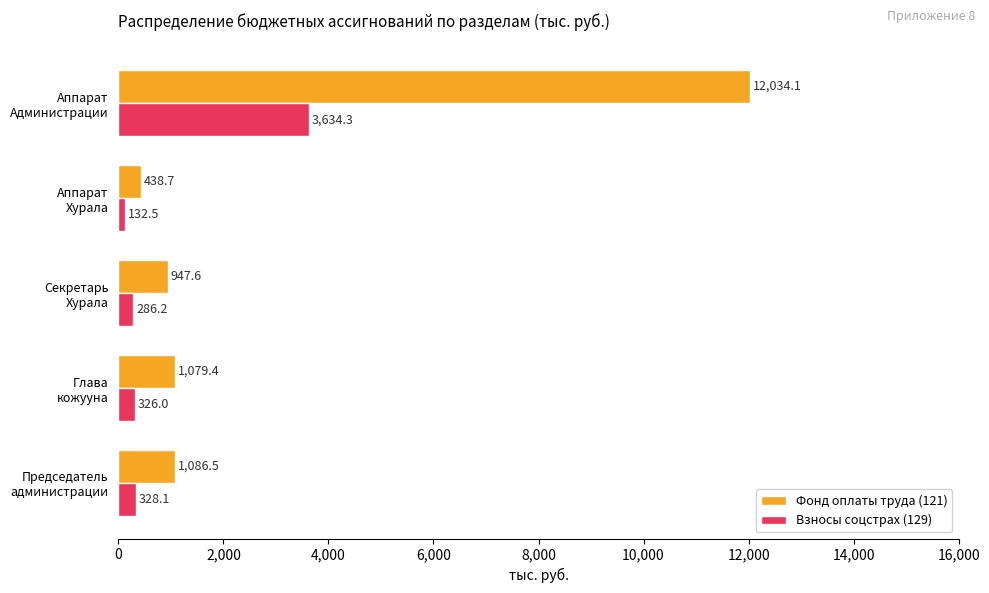

What is the average value of the Взносы соцстрах (129) series?

941.4